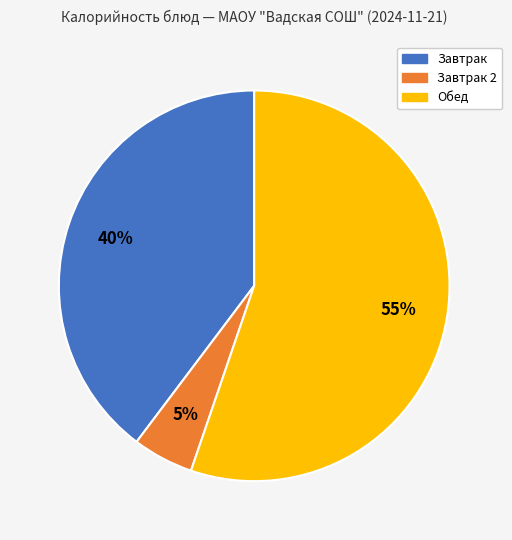

To the nearest percent, what is the average slice percentage?

33%